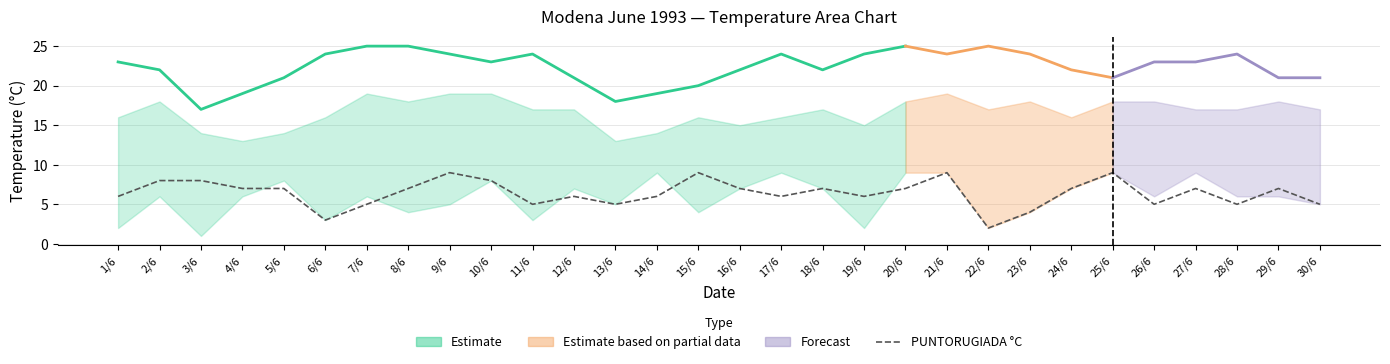

The value of TMEDIA °C at 13/6 is 18. True or false?

True